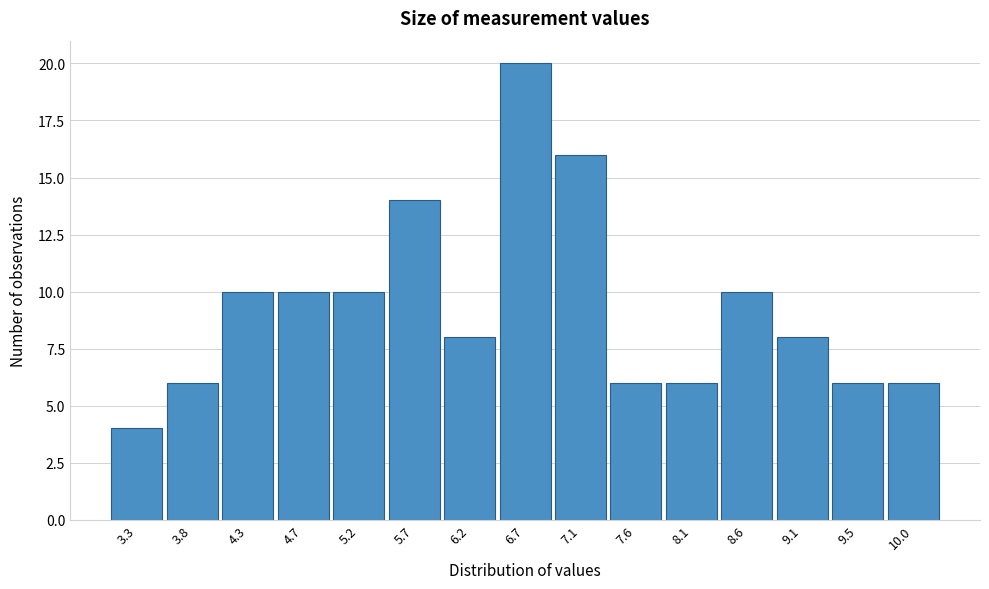

Reading left to right, list all the values displayed in this chart.

3.3=4	3.8=6	4.3=10	4.7=10	5.2=10	5.7=14	6.2=8	6.7=20	7.1=16	7.6=6	8.1=6	8.6=10	9.1=8	9.5=6	10.0=6